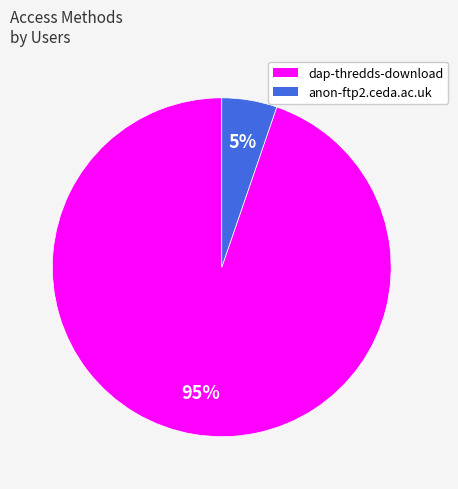

Is it true that anon-ftp2.ceda.ac.uk is 5% of the pie?

True